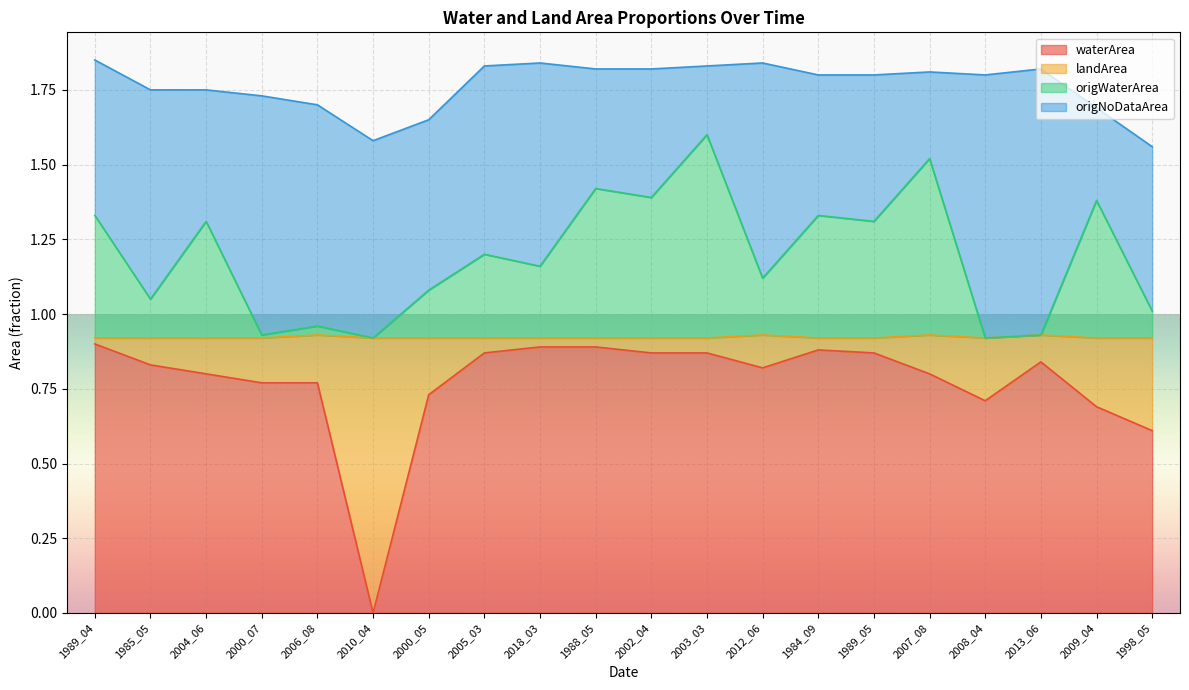

Count the number of categories in the chart.

20